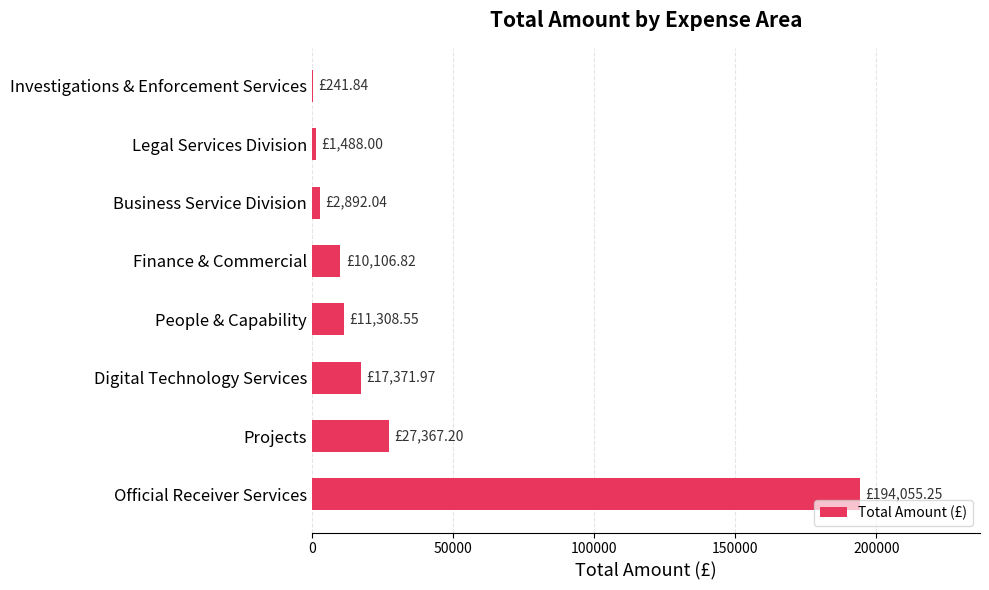

What is the sum of all values?

264831.7